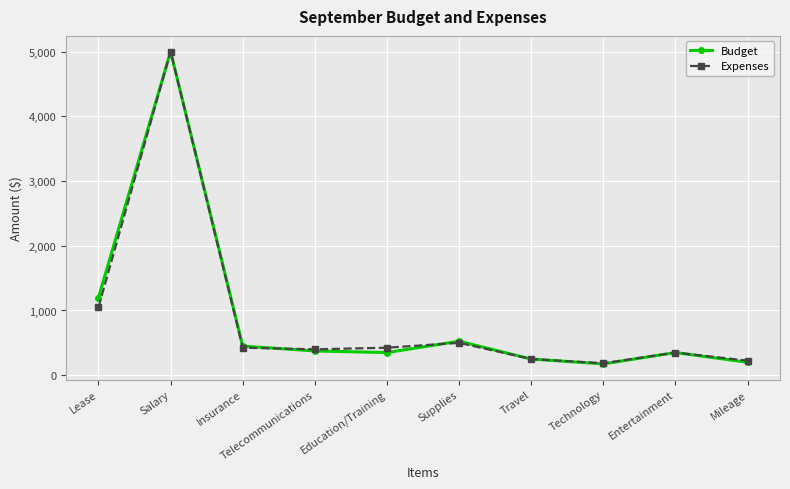

What is the total value across all series at Travel?

500